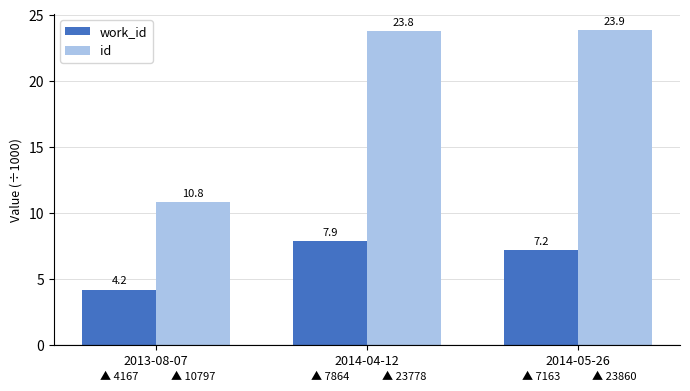

What is the greatest value displayed?

23.9